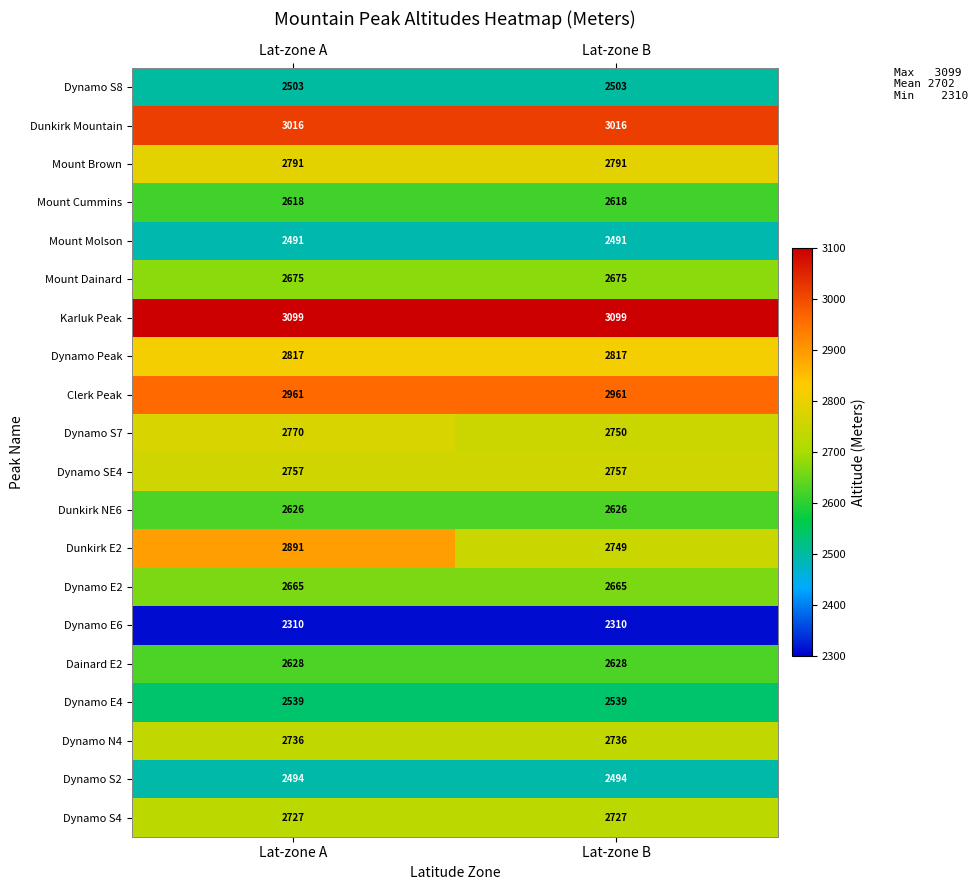

The Dynamo E6 series shows 2310 at Lat-zone B. True or false?

True